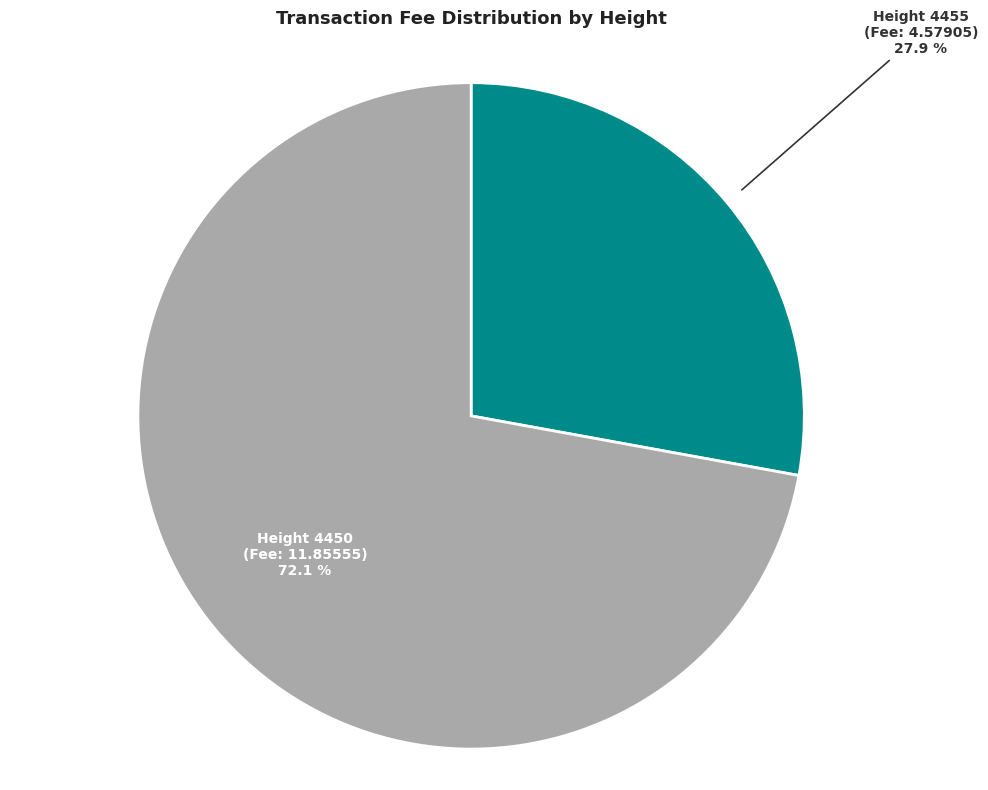

Does any single category account for the majority?

Yes